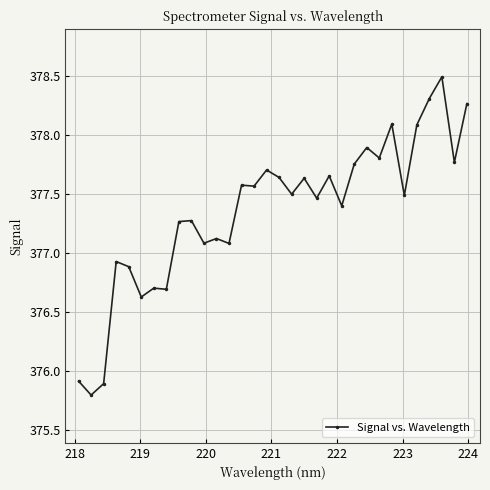

True or false: there are more than 2 points higher than both neighbors.

True